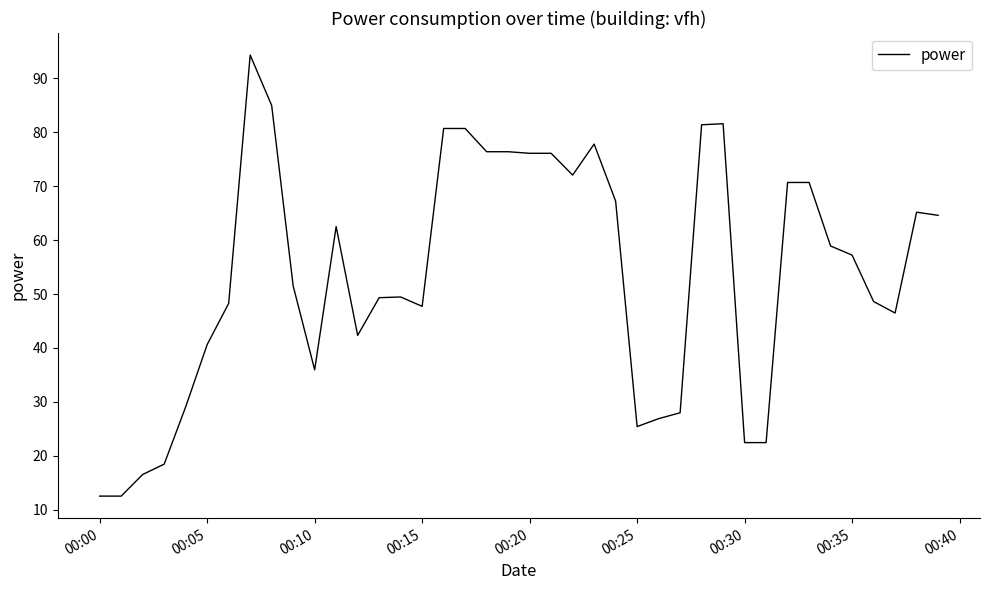

Does the chart display data point markers on the line(s)?

No